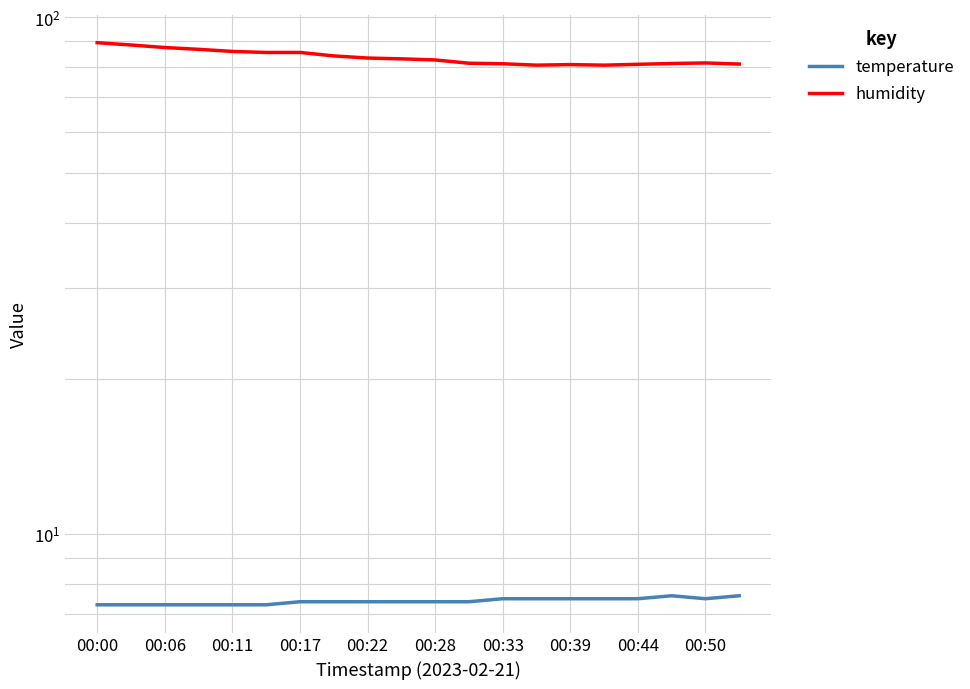

What is the difference between the humidity values at 00:28 and 11?

4.0